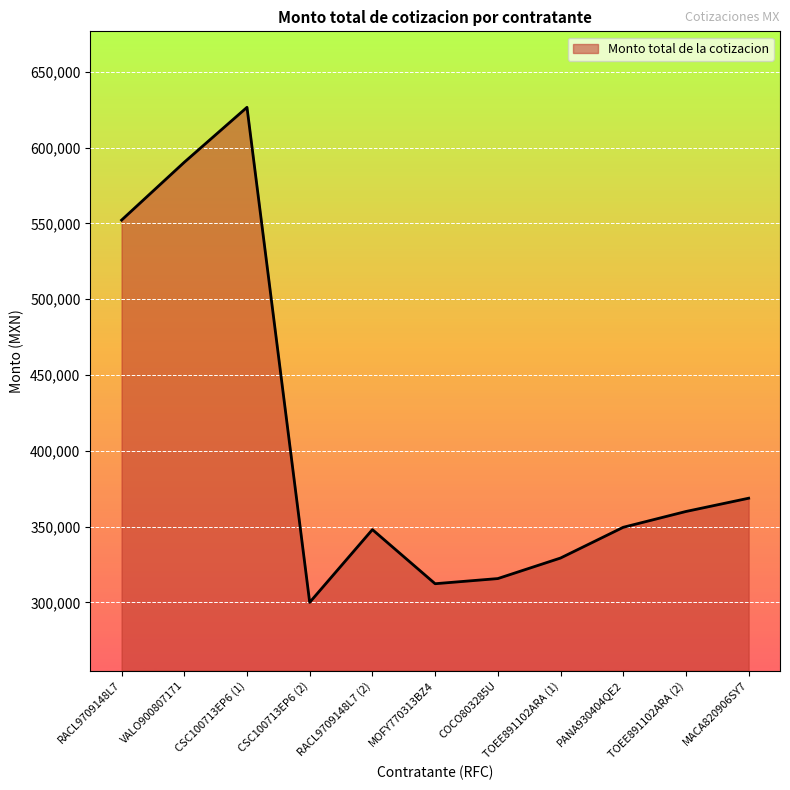

The chart shows a value of 349515.3 at PANA930404QE2. True or false?

True